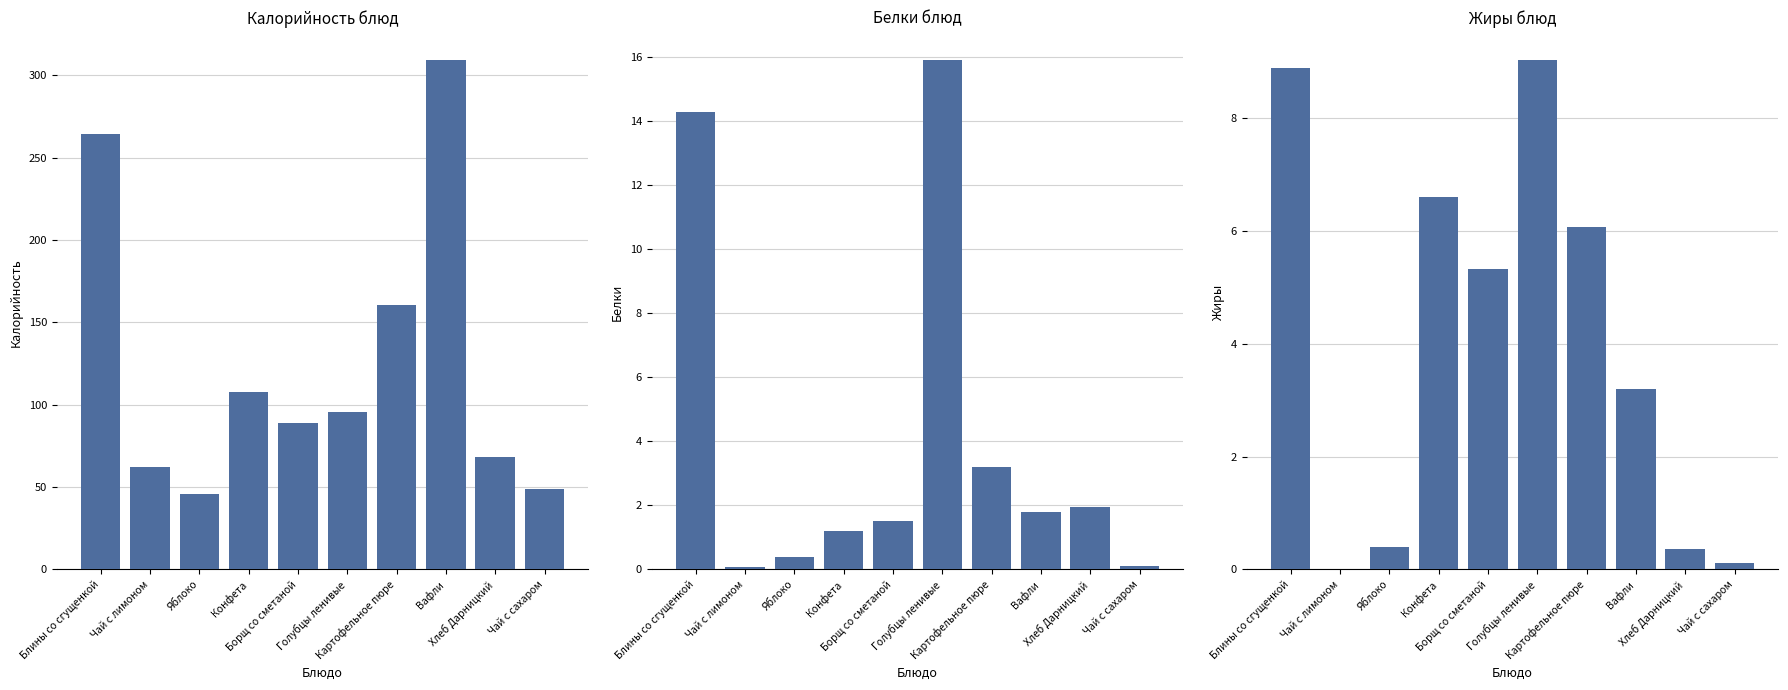

Which category has the lowest value across all series?

Чай с лимоном